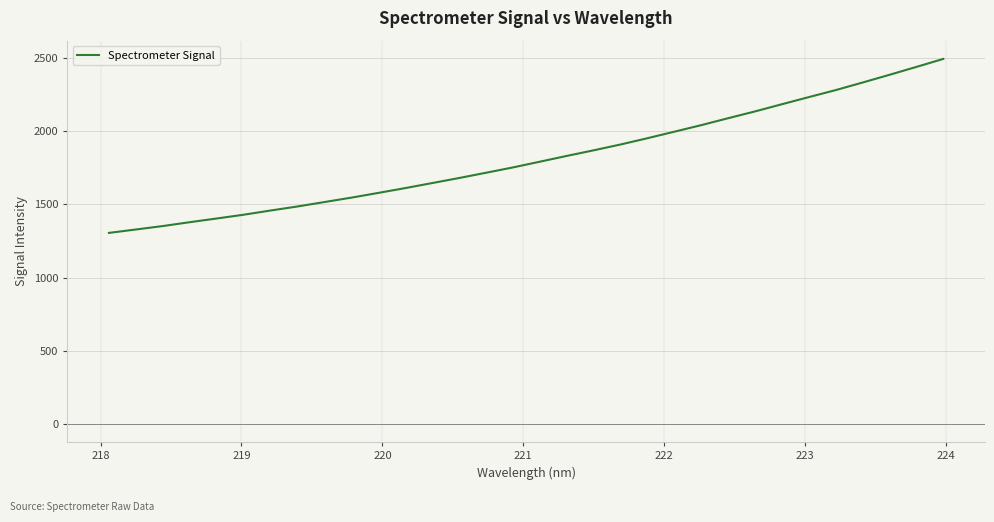

What is the maximum value shown in the chart?

2494.8